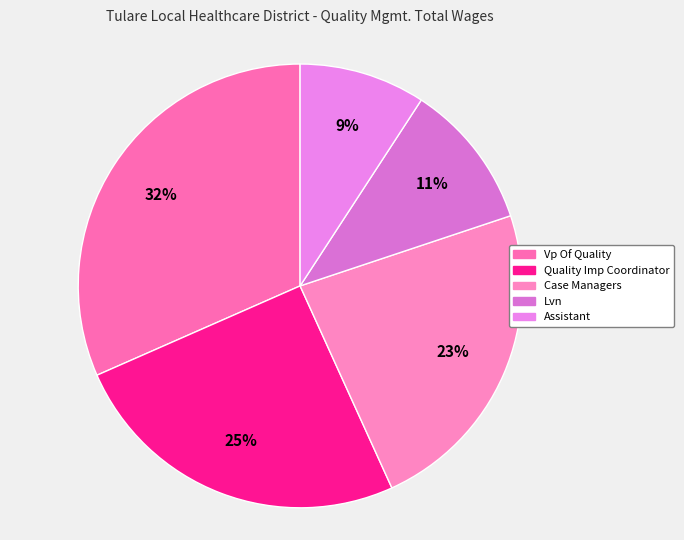

Is there a majority slice in this chart?

No